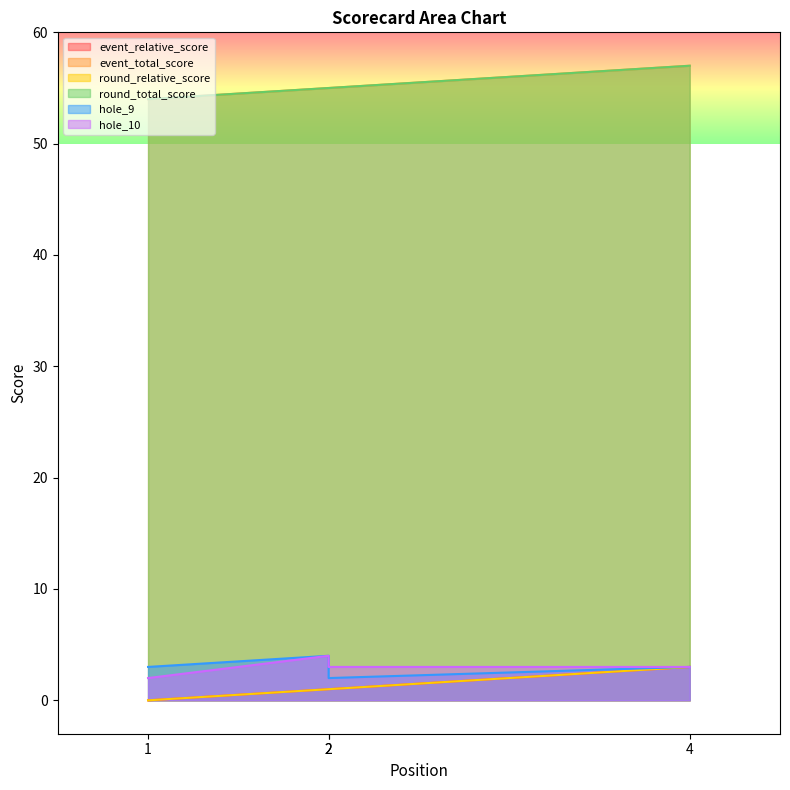

What is the value of the event_relative_score point at the 4th from the left?

3